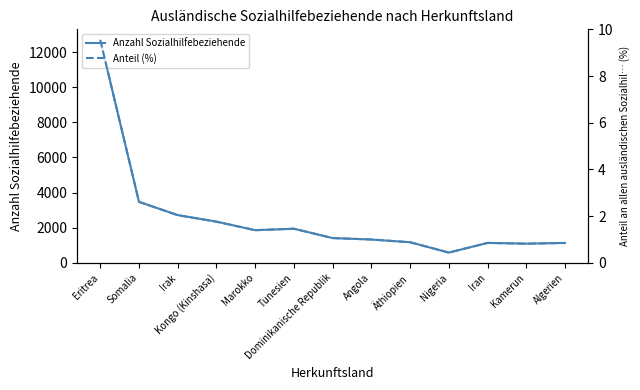

At which label is Anzahl Sozialhilfebeziehende closest to 6636?

Somalia